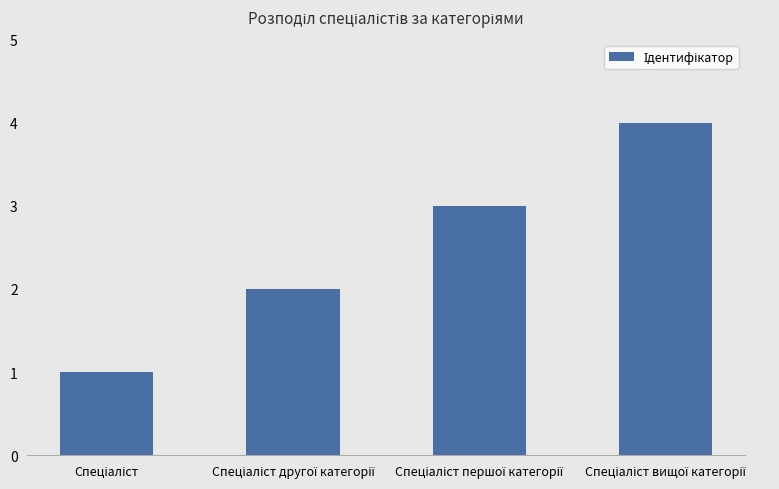

What is the greatest value displayed?

4